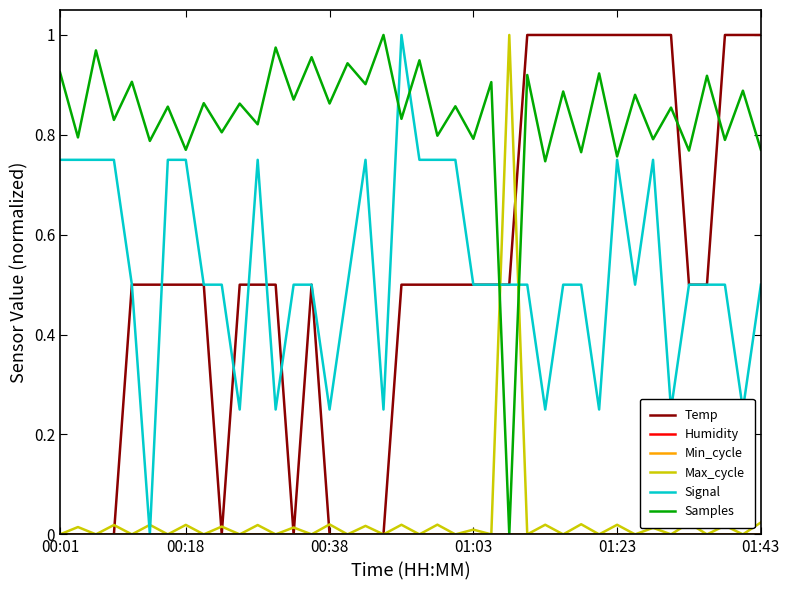

Does the chart have visible grid lines?

No